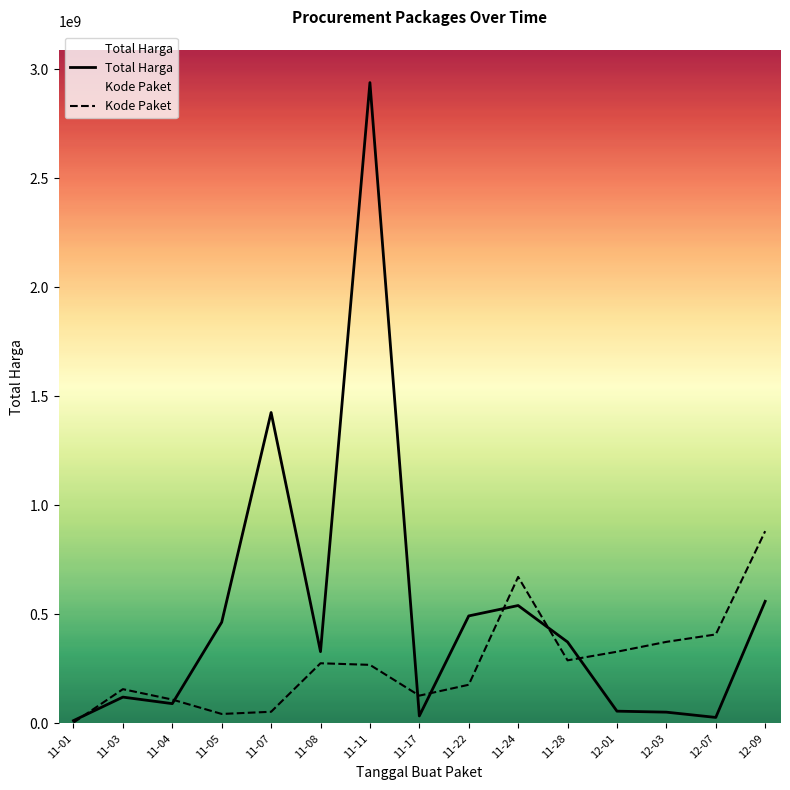

What is the maximum value shown in the chart?

2938963240.0